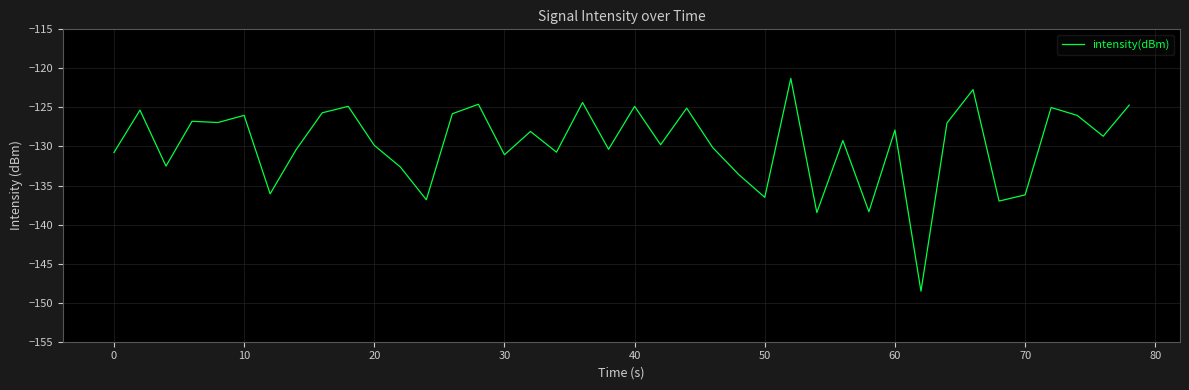

What is the difference between the maximum and second lowest values?

17.2